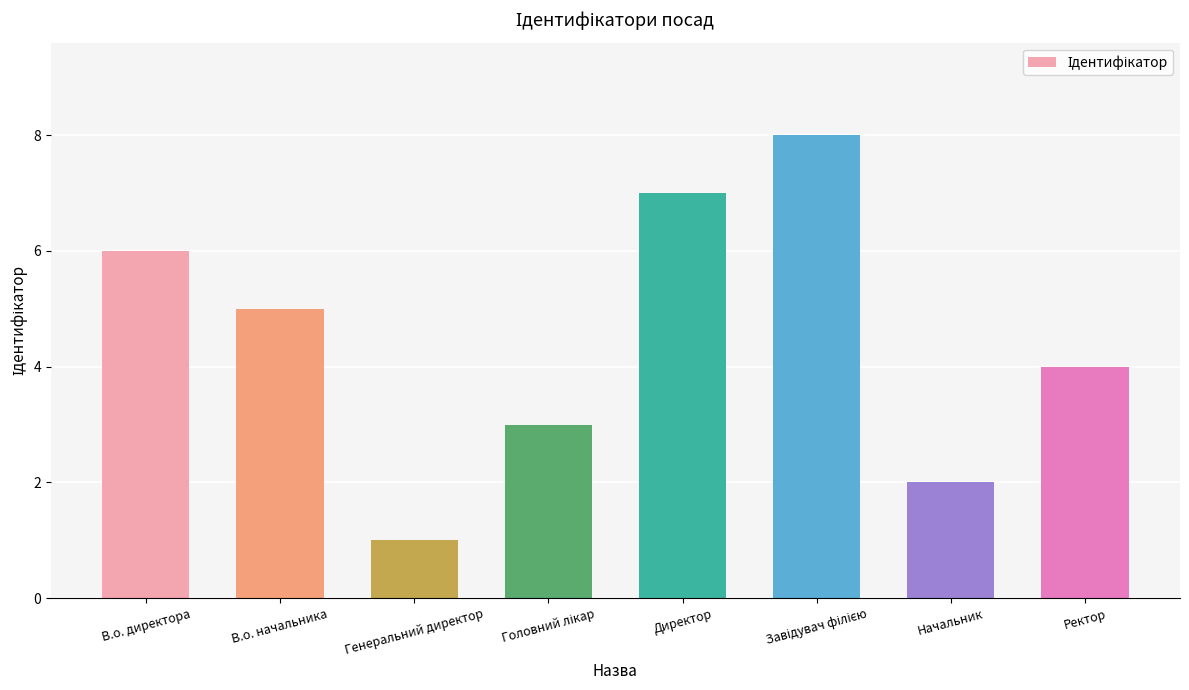

Read the value at В.о. начальника.

5